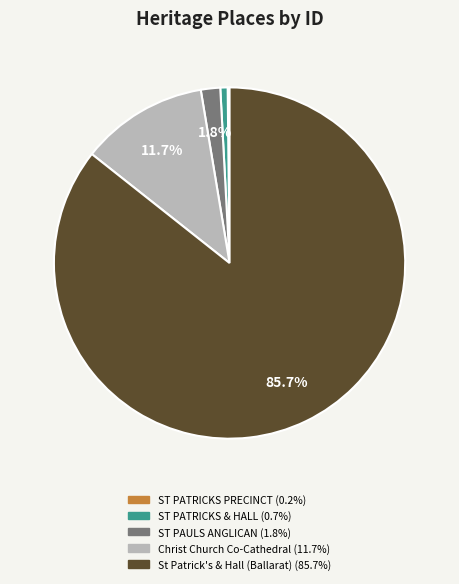

Does any single category account for the majority?

Yes